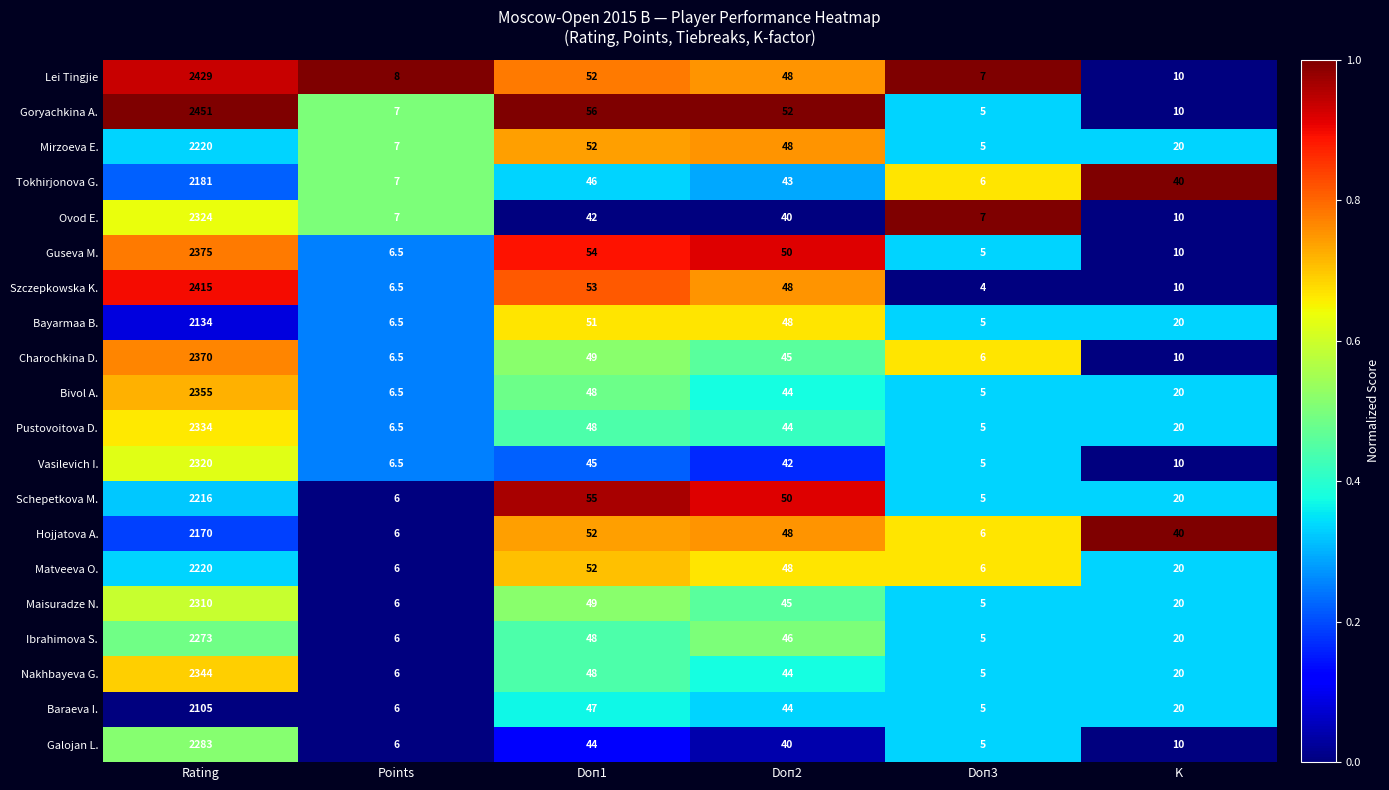

What is the maximum value shown in the chart?

2451.0